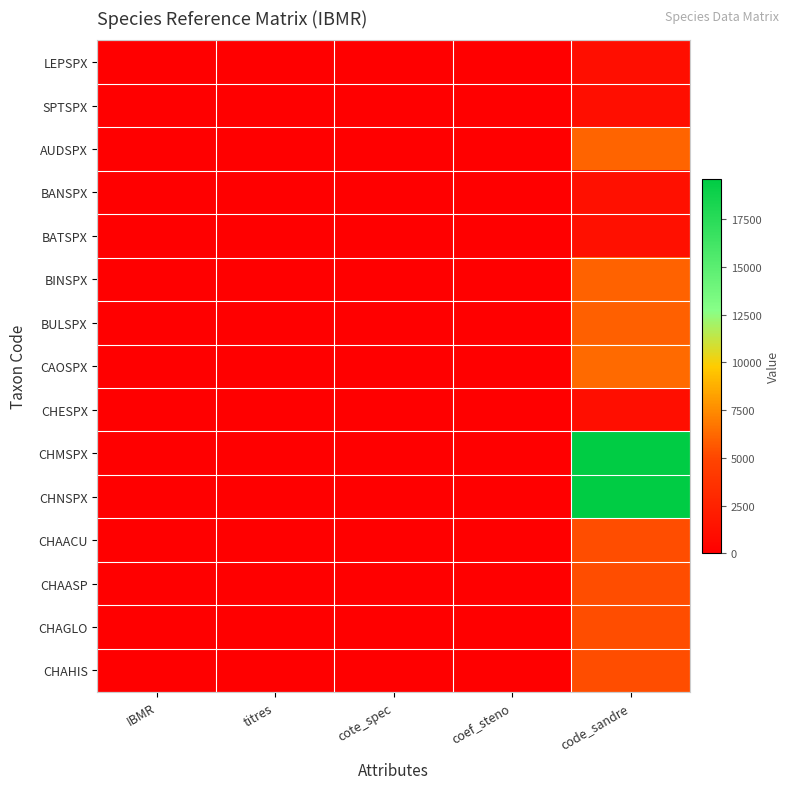

Reading right to left, transcribe all the data shown in this chart.

LEPSPX: code_sandre=1097	coef_steno=3	cote_spec=0	titres=0	IBMR=0
SPTSPX: code_sandre=1093	coef_steno=3	cote_spec=0	titres=0	IBMR=0
AUDSPX: code_sandre=6076	coef_steno=2	cote_spec=13	titres=0	IBMR=0
BANSPX: code_sandre=1153	coef_steno=2	cote_spec=10	titres=0	IBMR=0
BATSPX: code_sandre=1155	coef_steno=2	cote_spec=16	titres=0	IBMR=0
BINSPX: code_sandre=5987	coef_steno=2	cote_spec=14	titres=0	IBMR=0
BULSPX: code_sandre=5956	coef_steno=0	cote_spec=0	titres=0	IBMR=0
CAOSPX: code_sandre=6294	coef_steno=0	cote_spec=0	titres=0	IBMR=0
CHESPX: code_sandre=1117	coef_steno=2	cote_spec=12	titres=0	IBMR=0
CHMSPX: code_sandre=19585	coef_steno=0	cote_spec=0	titres=0	IBMR=0
CHNSPX: code_sandre=19586	coef_steno=0	cote_spec=0	titres=0	IBMR=0
CHAACU: code_sandre=5252	coef_steno=0	cote_spec=0	titres=0	IBMR=0
CHAASP: code_sandre=5253	coef_steno=0	cote_spec=0	titres=0	IBMR=0
CHAGLO: code_sandre=5257	coef_steno=1	cote_spec=13	titres=0	IBMR=0
CHAHIS: code_sandre=5258	coef_steno=2	cote_spec=15	titres=0	IBMR=0